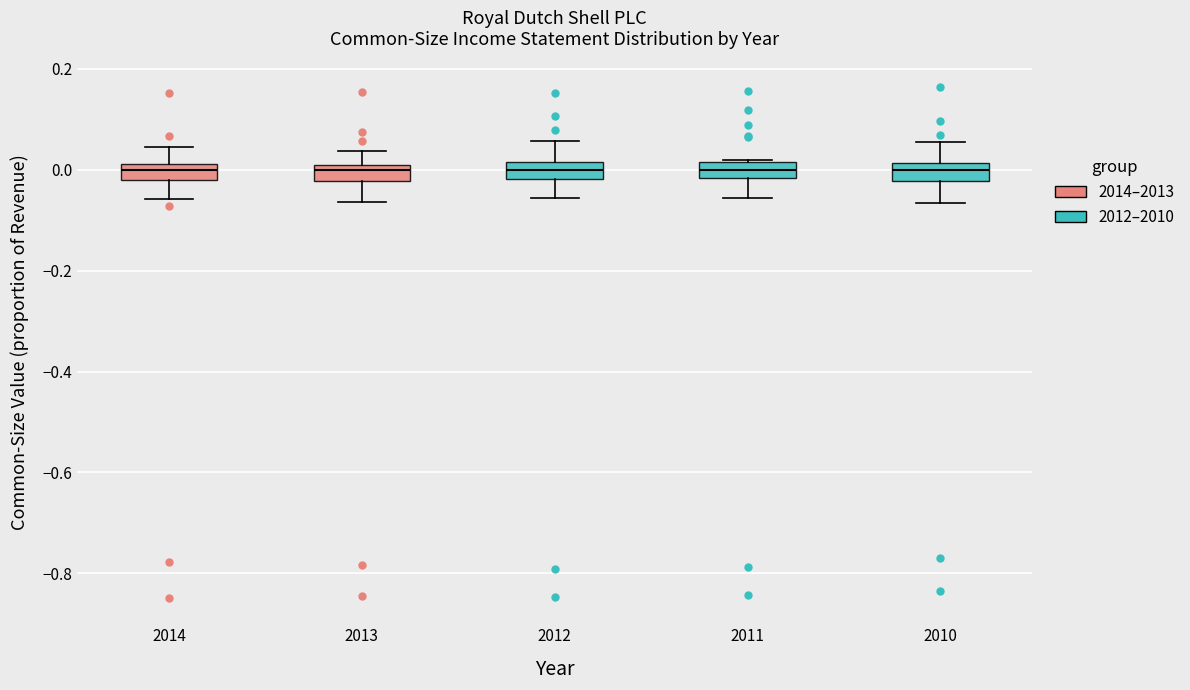

Where is the upper edge of the box at x = 2010 on the y-axis? The values are not printed on the chart, so give them approximately, as read against the axis.

0.02